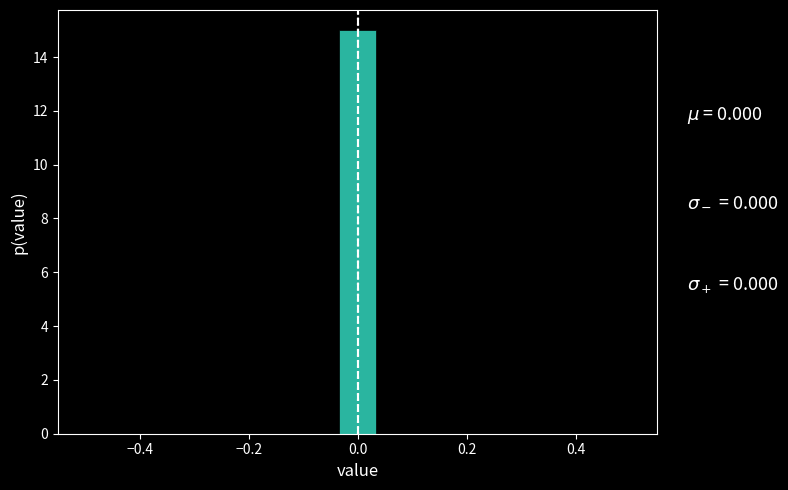

Around what value on the x-axis is the tallest bar? Give the approximate position of its centre, as read against the axis.

0.00